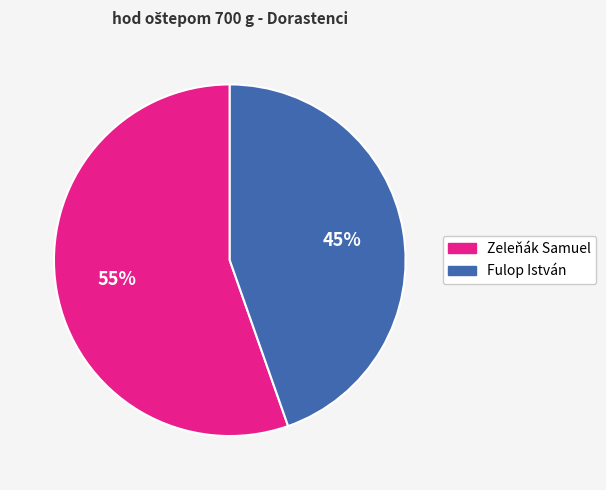

Which category has the biggest portion of the pie?

Zeleňák Samuel